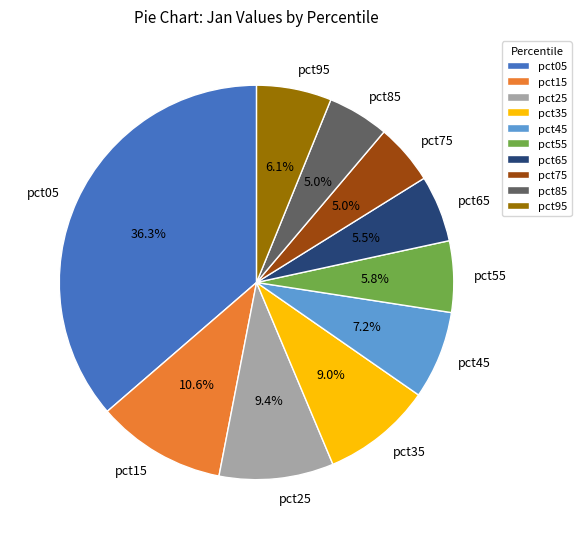

Between pct75 and pct55, which is larger?

pct55